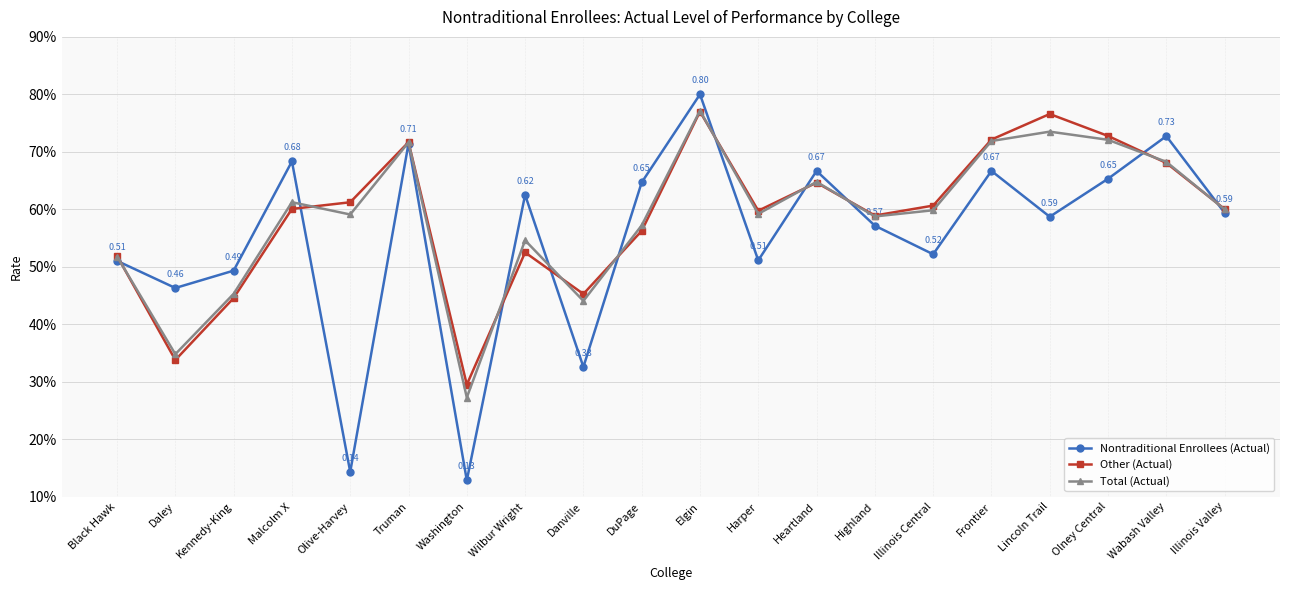

What is the value of the Other (Actual) point at the 19th from the left?

0.7